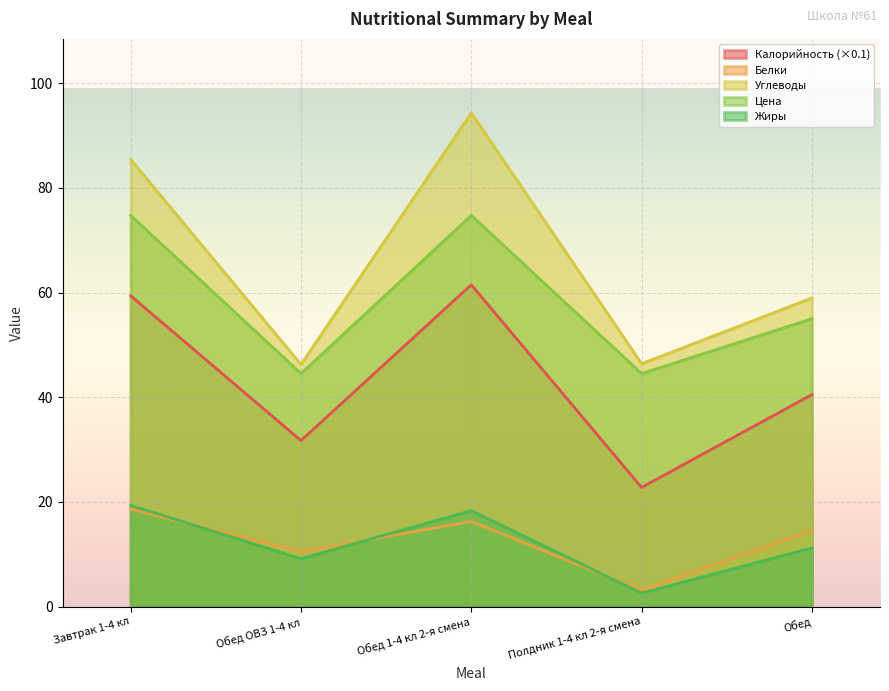

How many lines are shown in the chart?

5